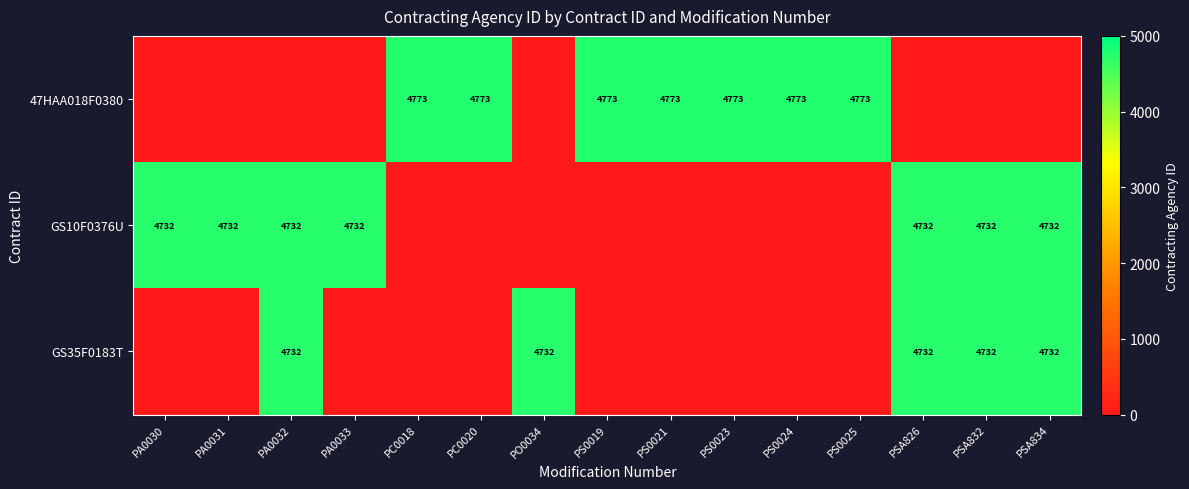

Is it true that GS10F0376U equals 4732 at PA0032?

True